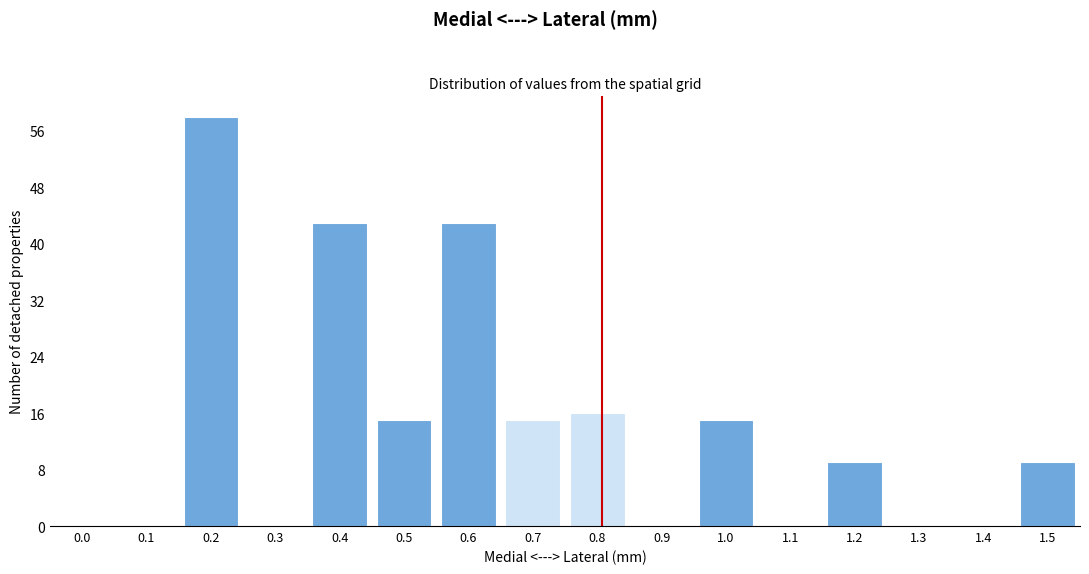

Reading left to right, transcribe all the data shown in this chart.

0.0=0	0.1=0	0.2=58	0.3=0	0.4=43	0.5=15	0.6=43	0.7=15	0.8=16	0.9=0	1.0=15	1.1=0	1.2=9	1.3=0	1.4=0	1.5=9